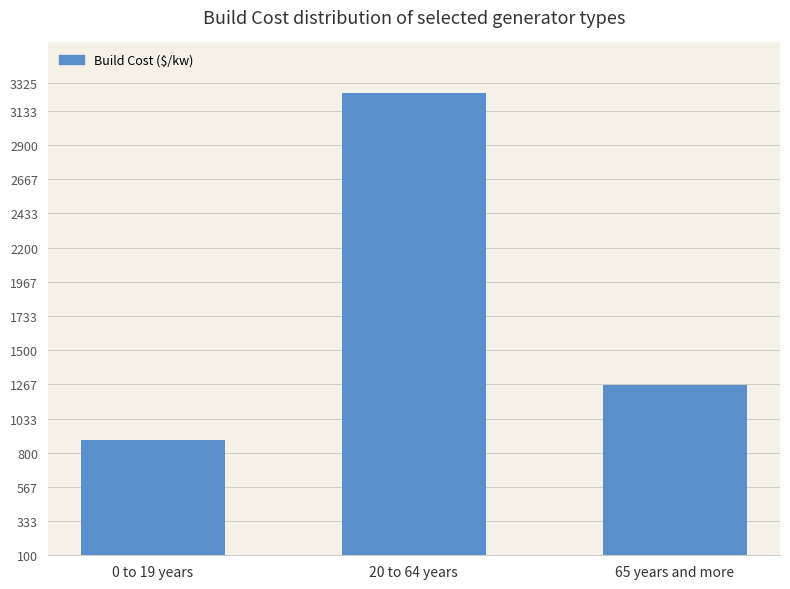

What is the difference between the maximum and minimum values?

2364.1